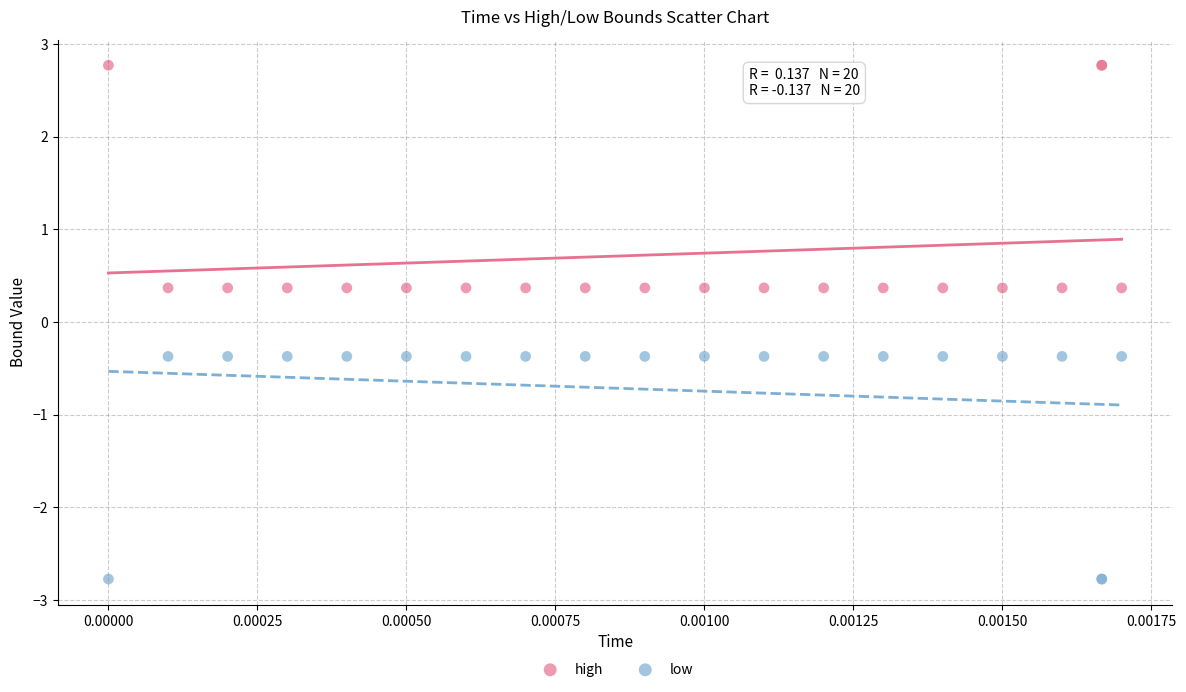

Which series reaches the maximum Y coordinate?

high